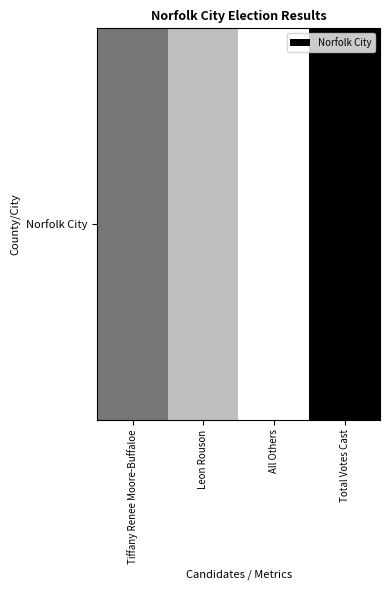

Reading left to right, transcribe all the data shown in this chart.

Tiffany Renee Moore-Buffaloe=0.6	Leon Rouson=0.4	All Others=0.0	Total Votes Cast=1.0